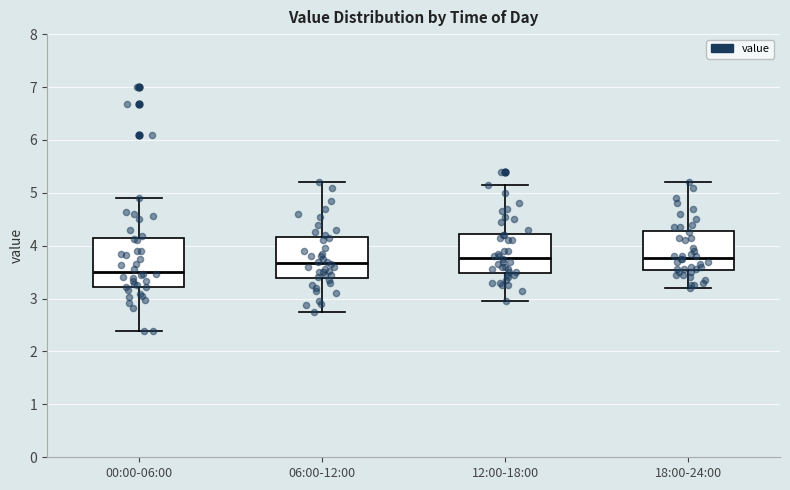

Reading left to right, read every box against the y-axis: the position of its median line, the range the box covers, and the ends of its whiskers. The values are not printed on the chart, so give them approximately, as read against the axis.

00:00-06:00: median 3.5, box 3.2 to 4.1, whiskers 2.4 to 4.9
06:00-12:00: median 3.7, box 3.4 to 4.2, whiskers 2.8 to 5.2
12:00-18:00: median 3.8, box 3.5 to 4.2, whiskers 3.0 to 5.2
18:00-24:00: median 3.8, box 3.5 to 4.3, whiskers 3.2 to 5.2